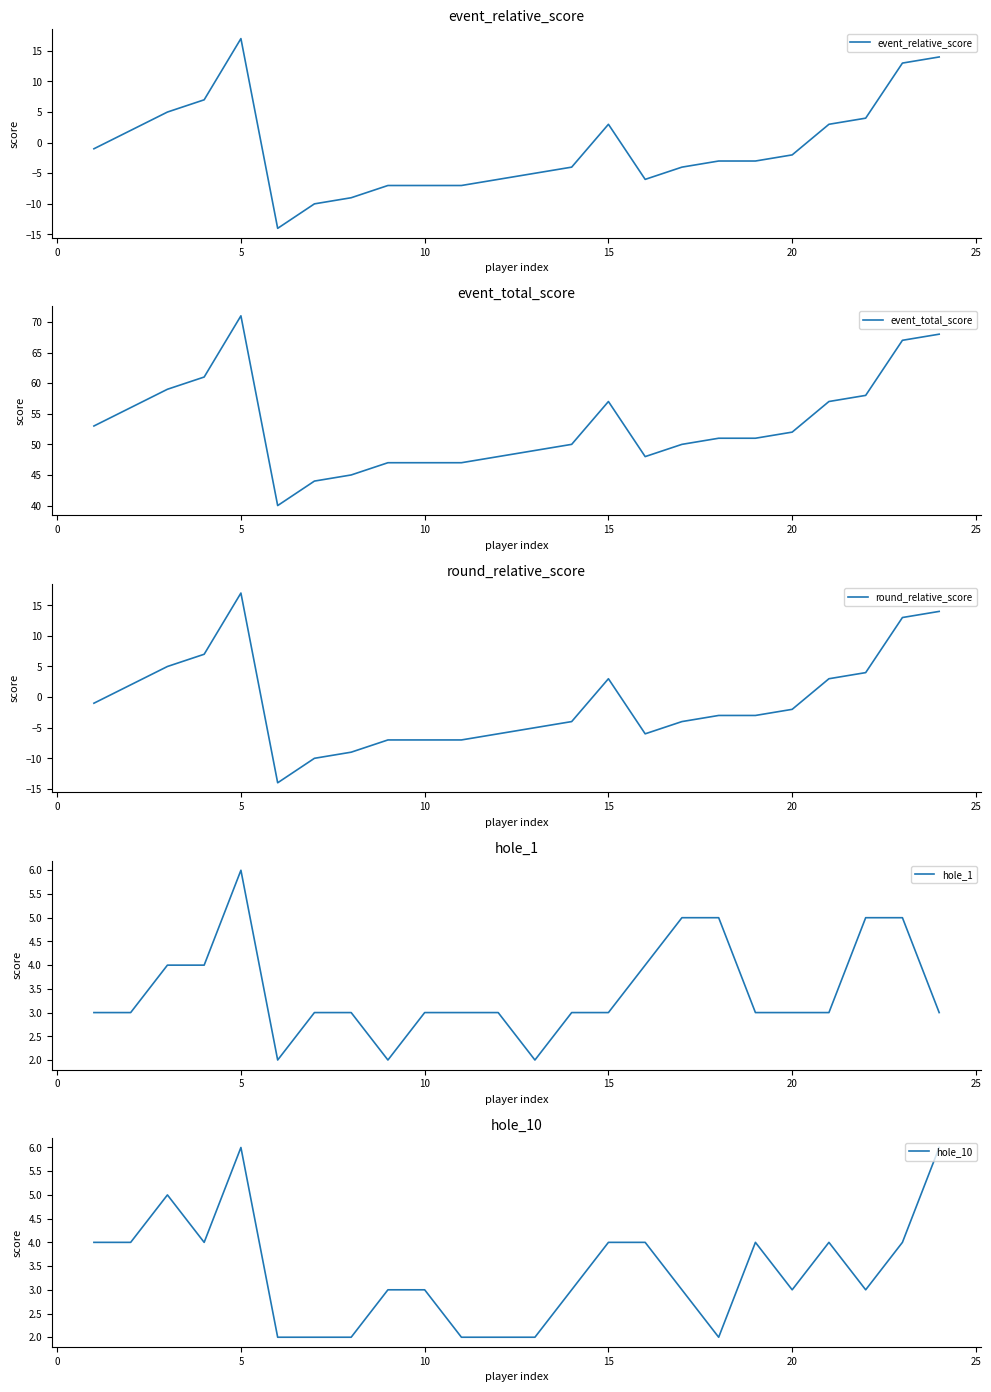

What is the highest value of the event_relative_score series?

17